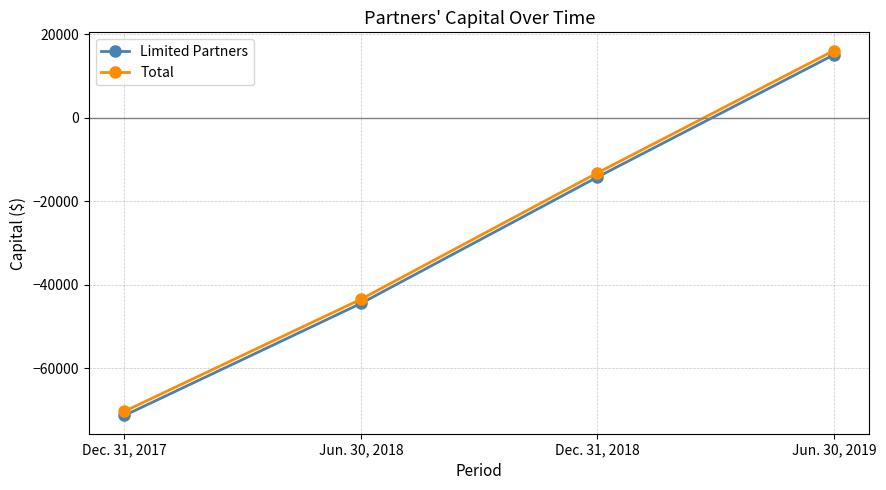

Reading left to right, extract all data points from this chart.

Limited Partners: Dec. 31, 2017=-71280	Jun. 30, 2018=-44438	Dec. 31, 2018=-14179	Jun. 30, 2019=15114
Total: Dec. 31, 2017=-70280	Jun. 30, 2018=-43438	Dec. 31, 2018=-13179	Jun. 30, 2019=16114